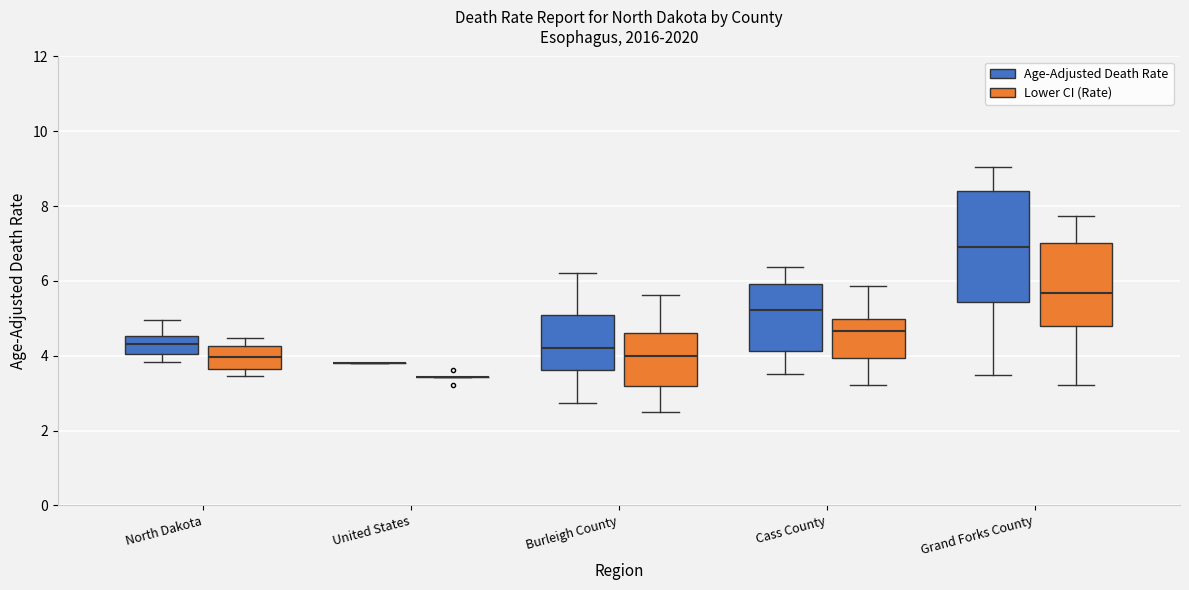

Reading left to right, read every box against the y-axis: the position of its median line, the range the box covers, and the ends of its whiskers. The values are not printed on the chart, so give them approximately, as read against the axis.

North Dakota (Age-Adjusted Death Rate): median 4.4, box 4.0 to 4.6, whiskers 3.8 to 5.0
North Dakota (Lower CI (Rate)): median 4.0, box 3.6 to 4.2, whiskers 3.4 to 4.4
United States (Age-Adjusted Death Rate): box collapsed to a line at 3.8, whiskers 3.8 to 3.8
United States (Lower CI (Rate)): box collapsed to a line at 3.4, whiskers 3.4 to 3.4
Burleigh County (Age-Adjusted Death Rate): median 4.2, box 3.6 to 5.2, whiskers 2.8 to 6.2
Burleigh County (Lower CI (Rate)): median 4.0, box 3.2 to 4.6, whiskers 2.4 to 5.6
Cass County (Age-Adjusted Death Rate): median 5.2, box 4.2 to 6.0, whiskers 3.6 to 6.4
Cass County (Lower CI (Rate)): median 4.6, box 4.0 to 5.0, whiskers 3.2 to 5.8
Grand Forks County (Age-Adjusted Death Rate): median 7.0, box 5.4 to 8.4, whiskers 3.4 to 9.0
Grand Forks County (Lower CI (Rate)): median 5.6, box 4.8 to 7.0, whiskers 3.2 to 7.8